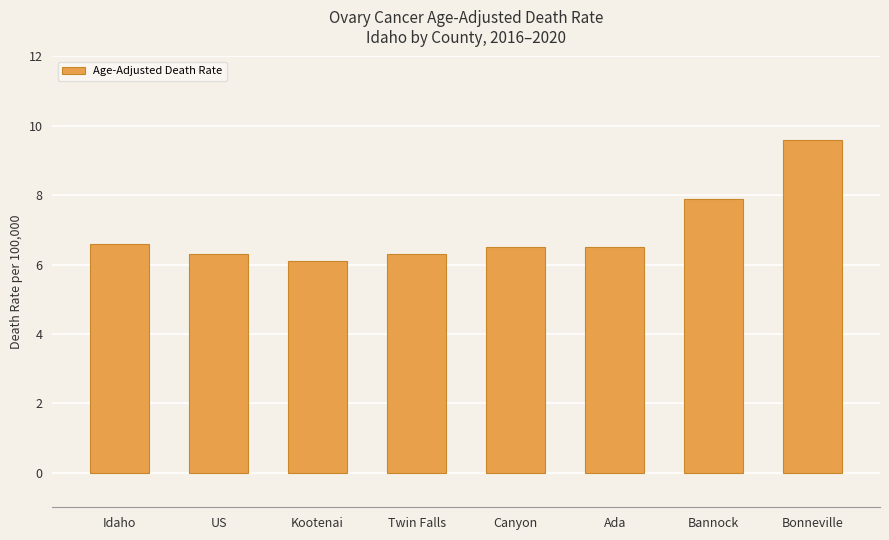

The value at Canyon is 6.5. True or false?

True